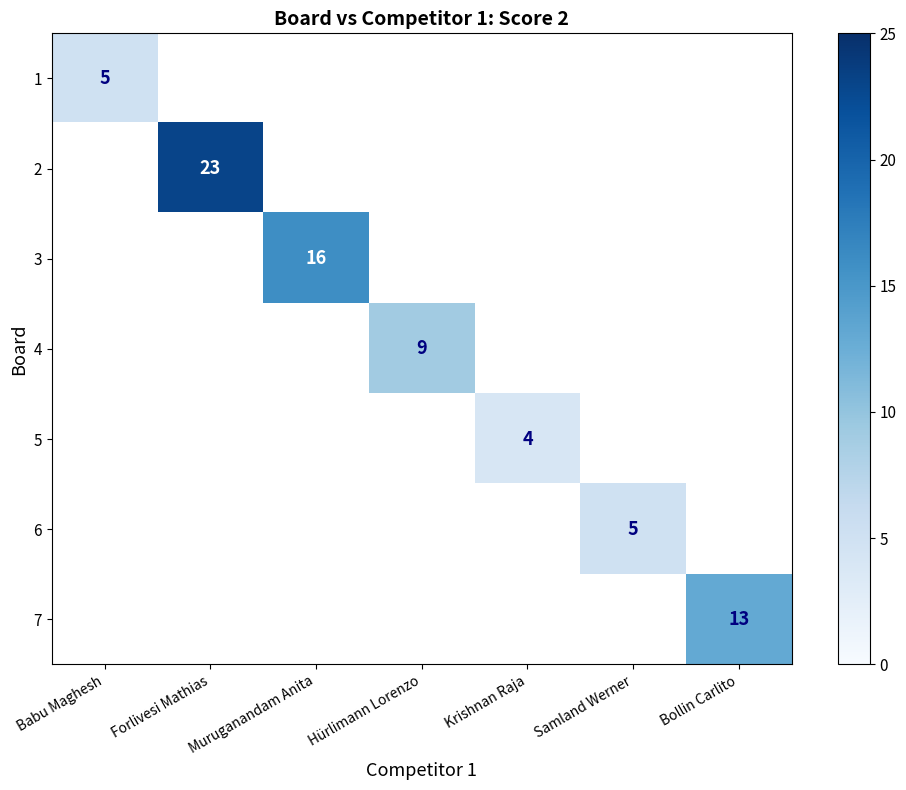

The value of 3 at Muruganandam Anita is 25. True or false?

False